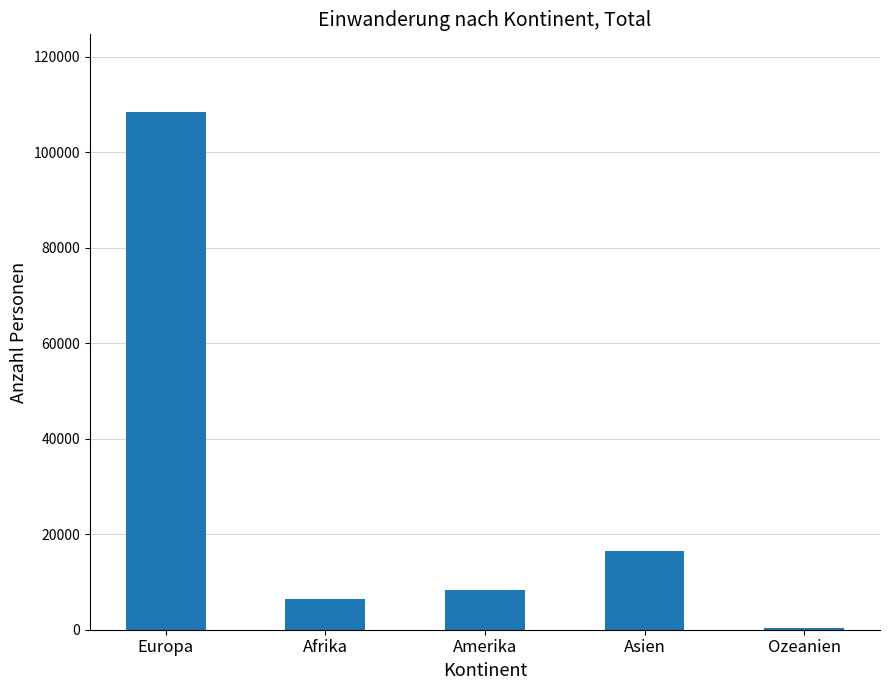

What is the label of the 4th bar from the right?

Afrika